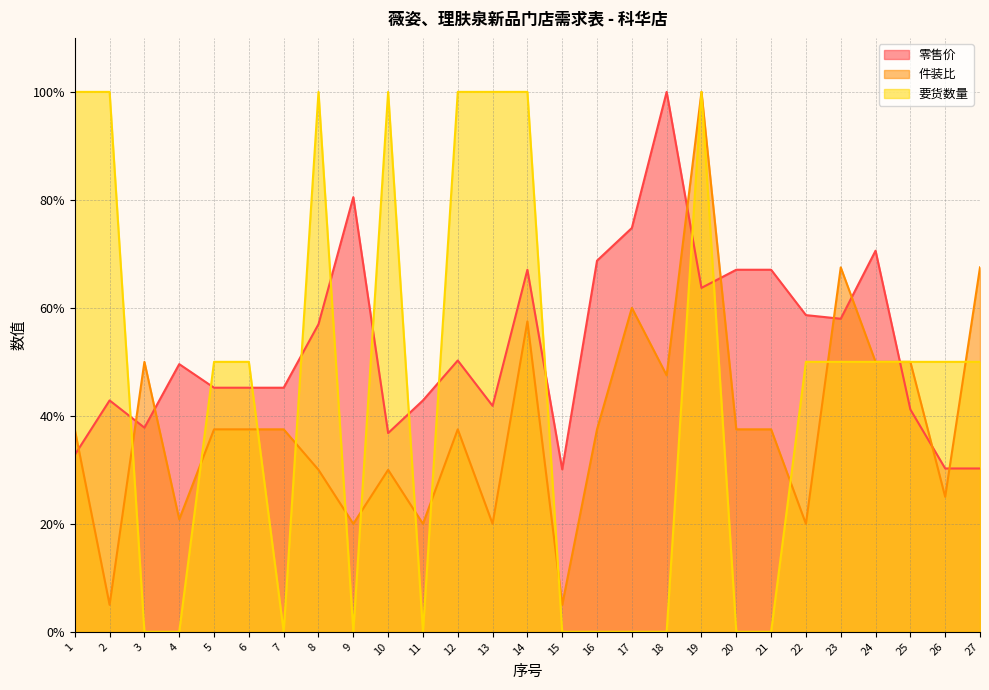

True or false: 要货数量 and 零售价 cross at least once.

True